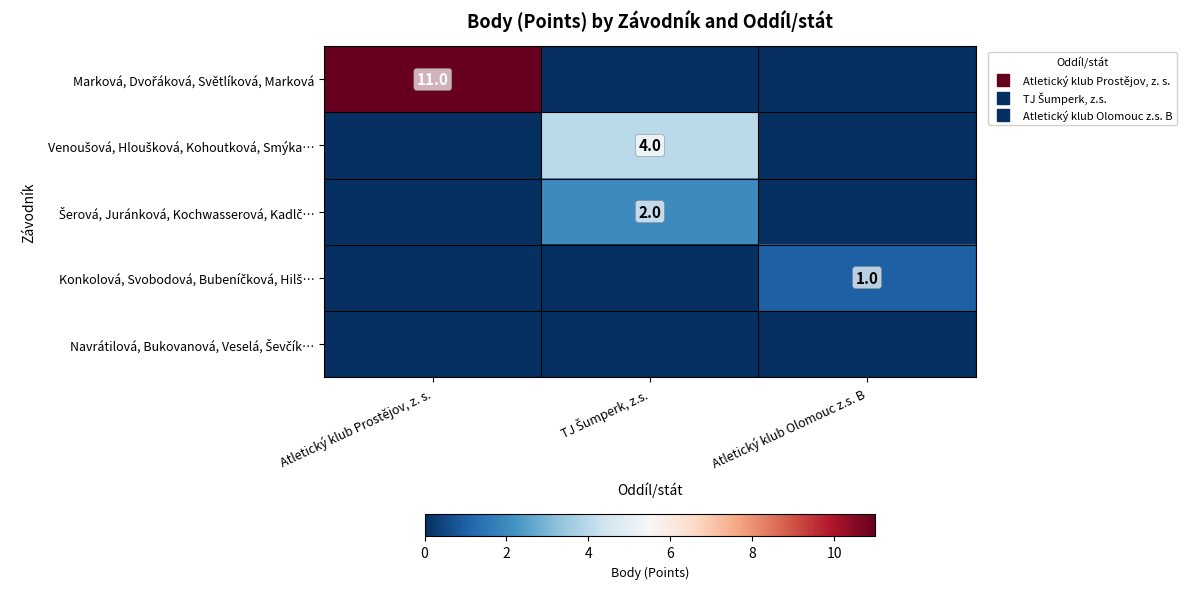

What is the average value of the Marková, Dvořáková, Světlíková, Marková series?

4